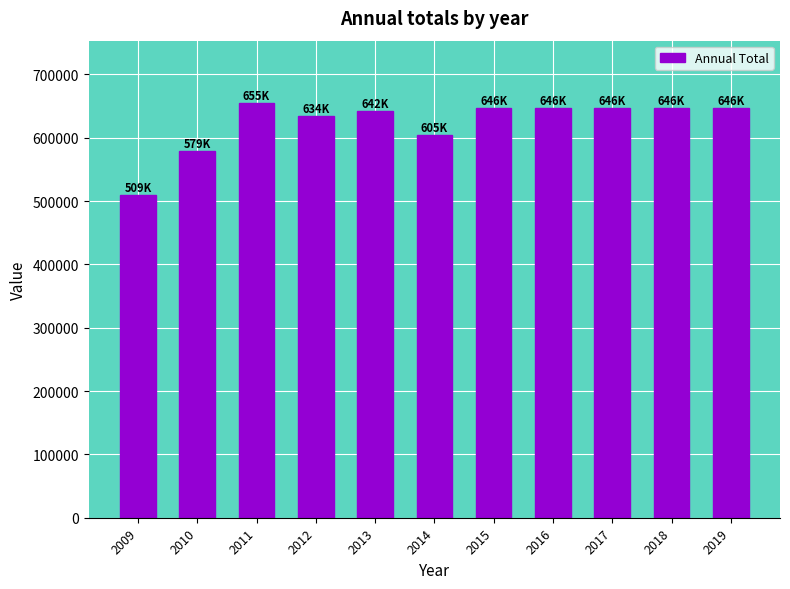

What is the sum of all values?

6855387.9